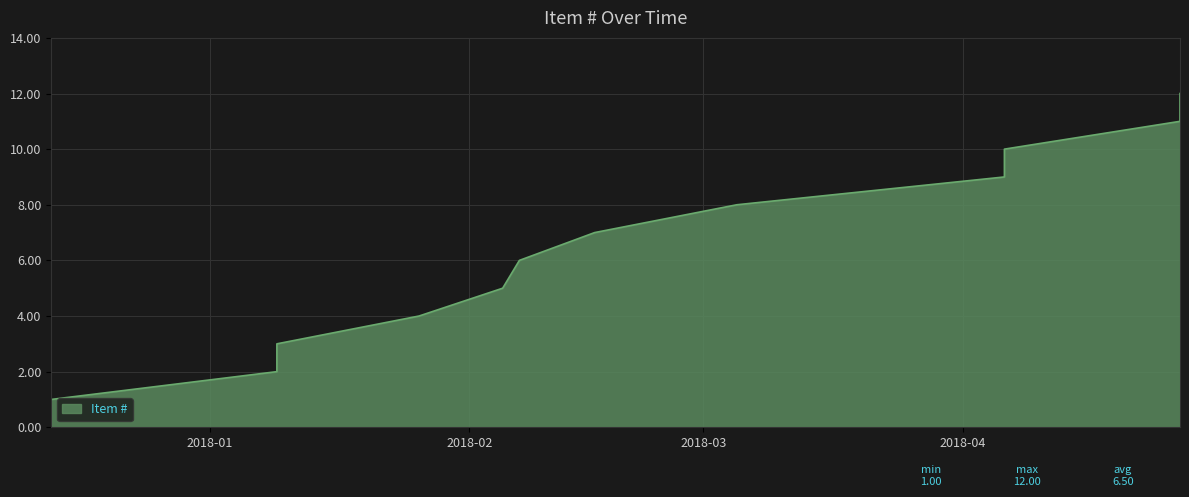

How many data points are less than 7?

6